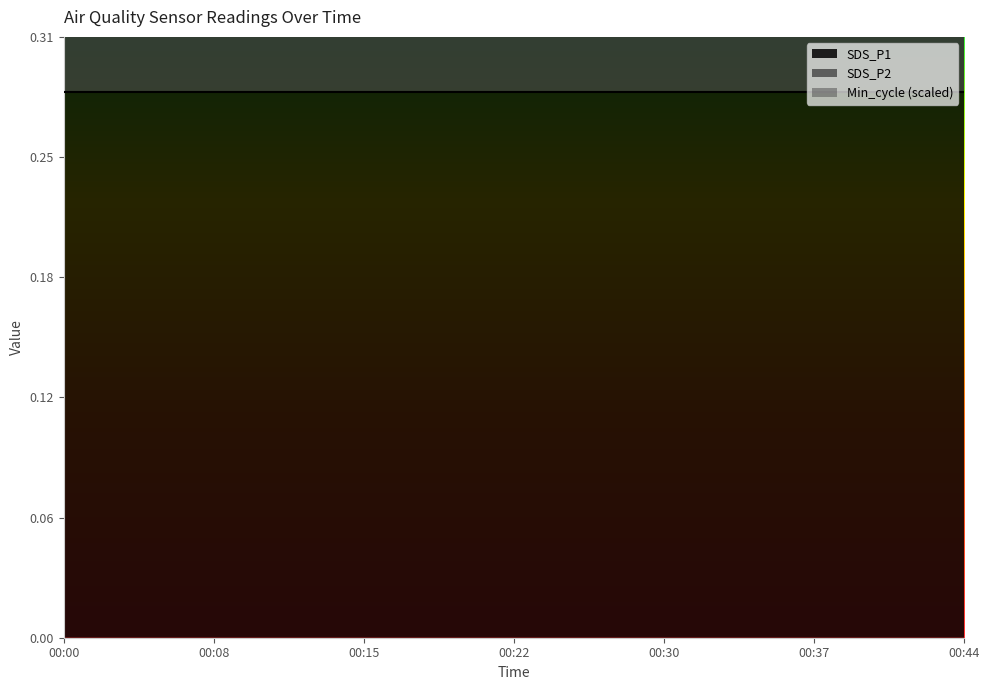

How many values in the SDS_P2 series are below 1?

9